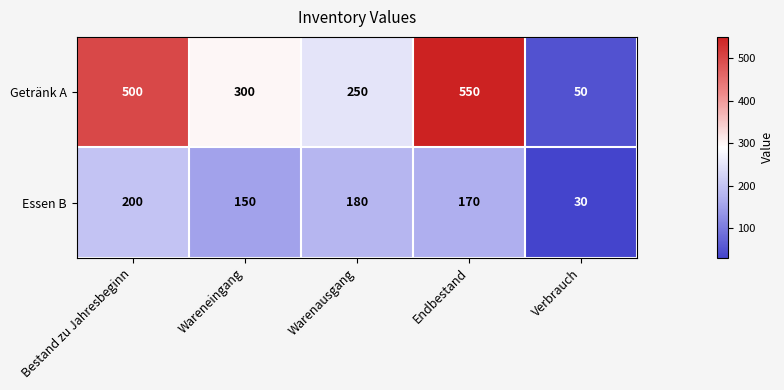

Reading left to right, list all the values displayed in this chart.

Getränk A: Bestand zu Jahresbeginn=500	Wareneingang=300	Warenausgang=250	Endbestand=550	Verbrauch=50
Essen B: Bestand zu Jahresbeginn=200	Wareneingang=150	Warenausgang=180	Endbestand=170	Verbrauch=30